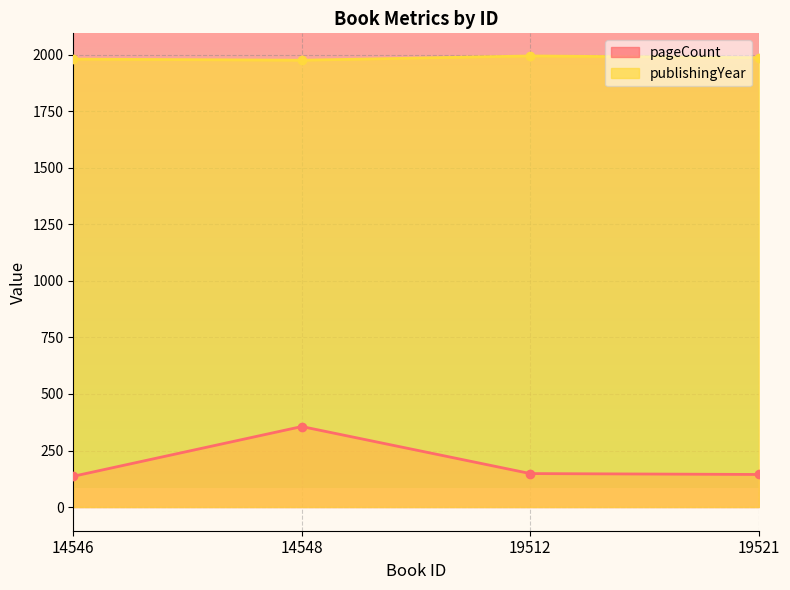

List the series in order of their peak value, lowest first.

pageCount, publishingYear